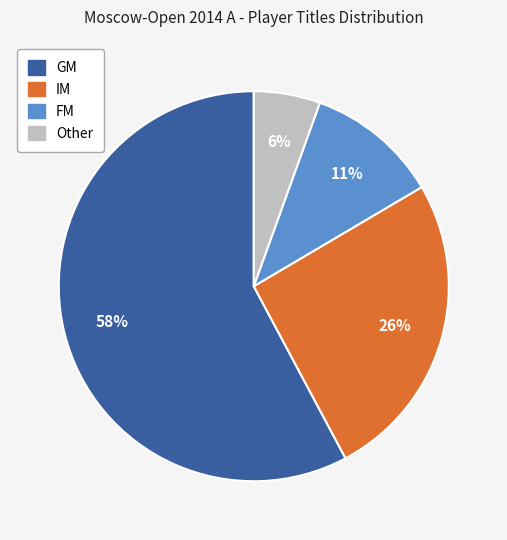

Combined, do Other and GM account for over 50%?

Yes